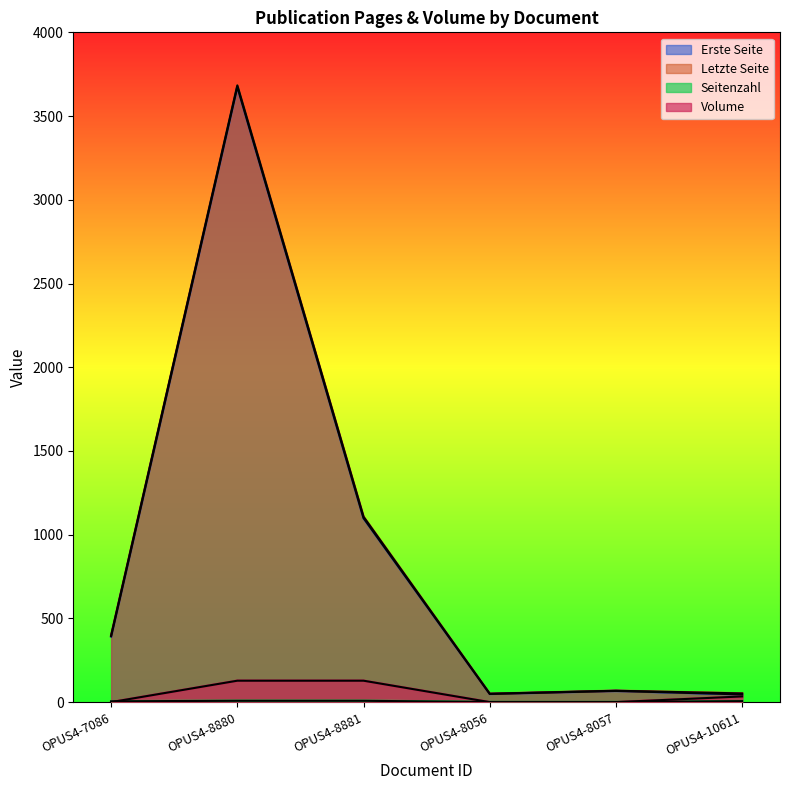

What is the spread (max minus min) of values at OPUS4-8881?

1099